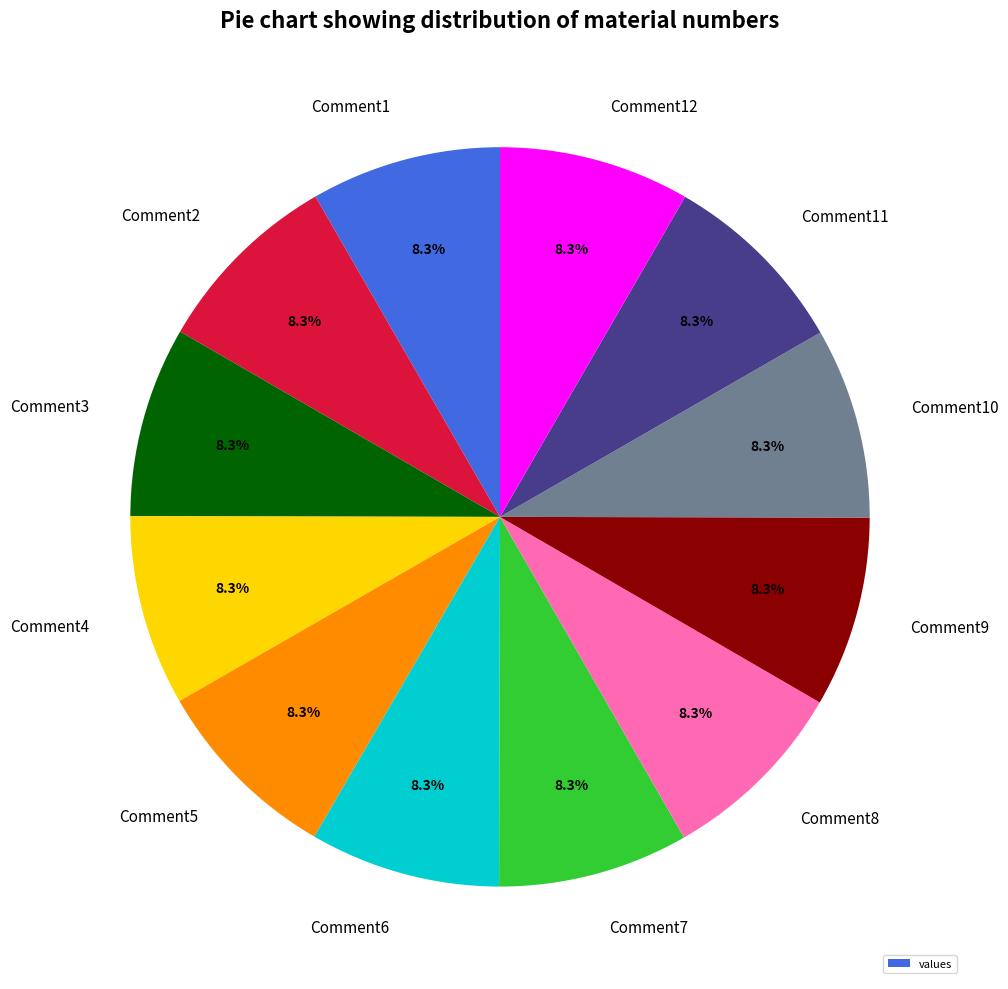

Is there any slice that represents more than half of the pie?

No